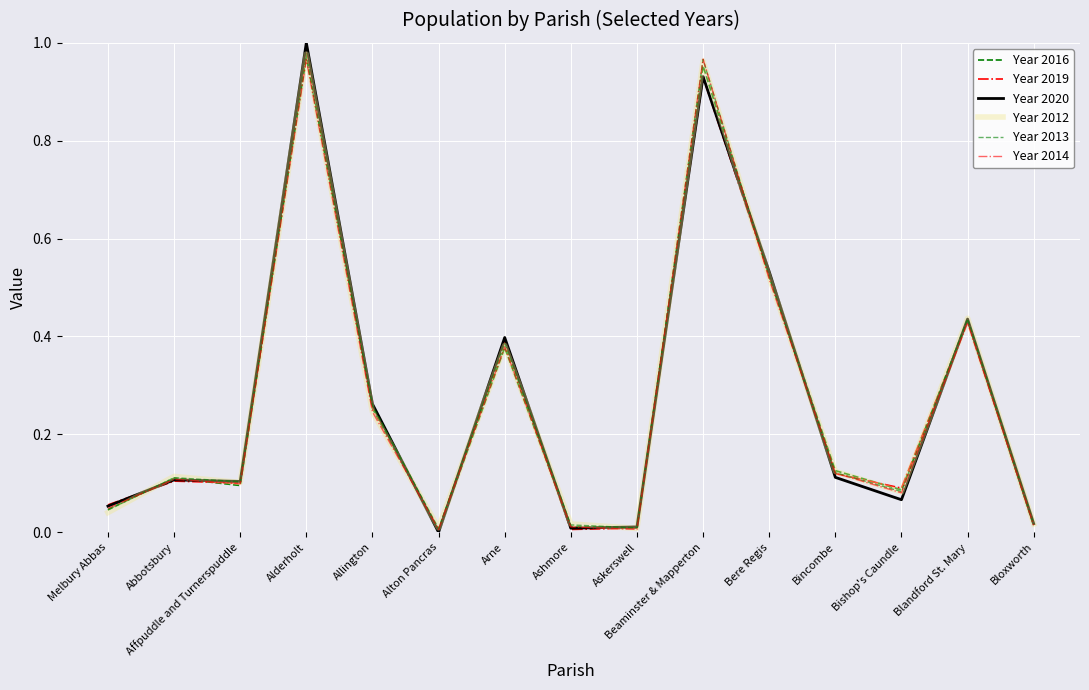

Is this an area chart (filled region under the line)?

No